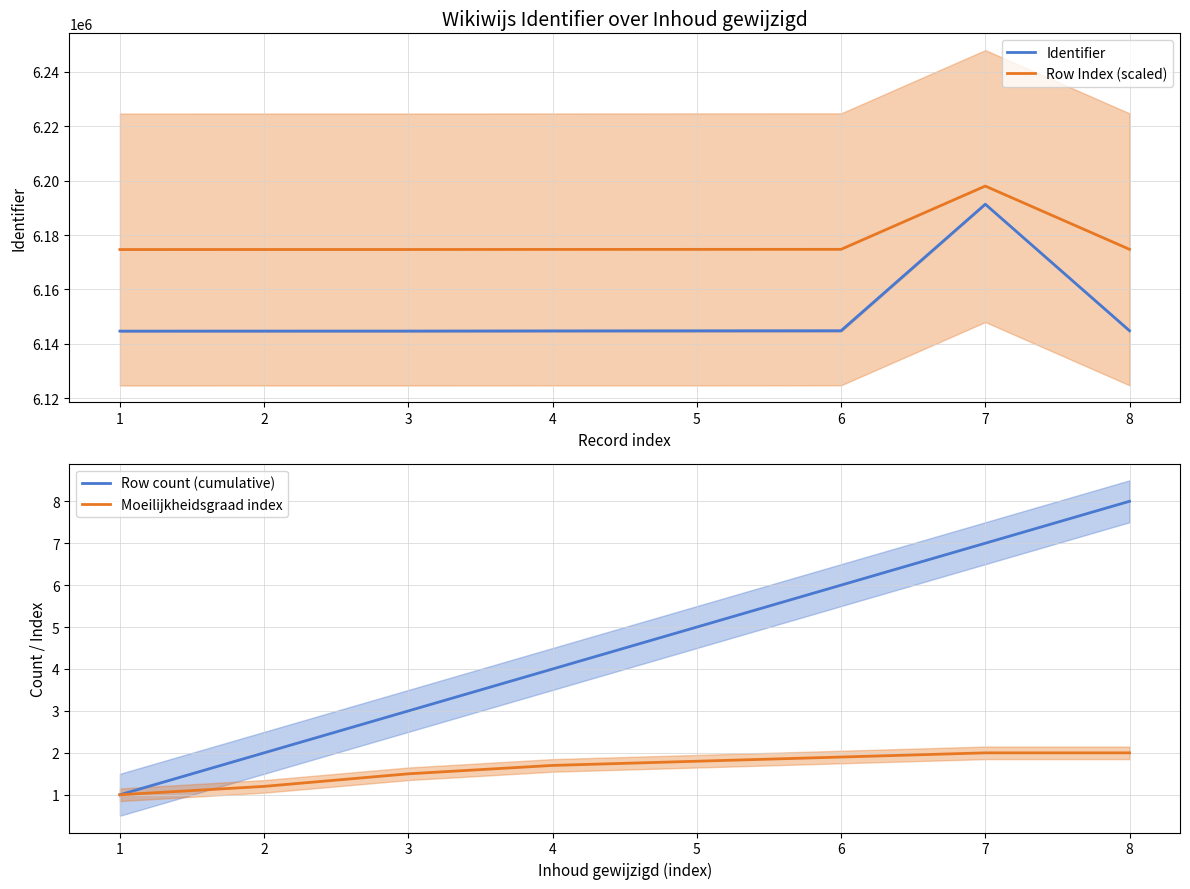

List the series in order of their peak value, lowest first.

Moeilijkheidsgraad index, Row count (cumulative), Identifier, Row Index (scaled)